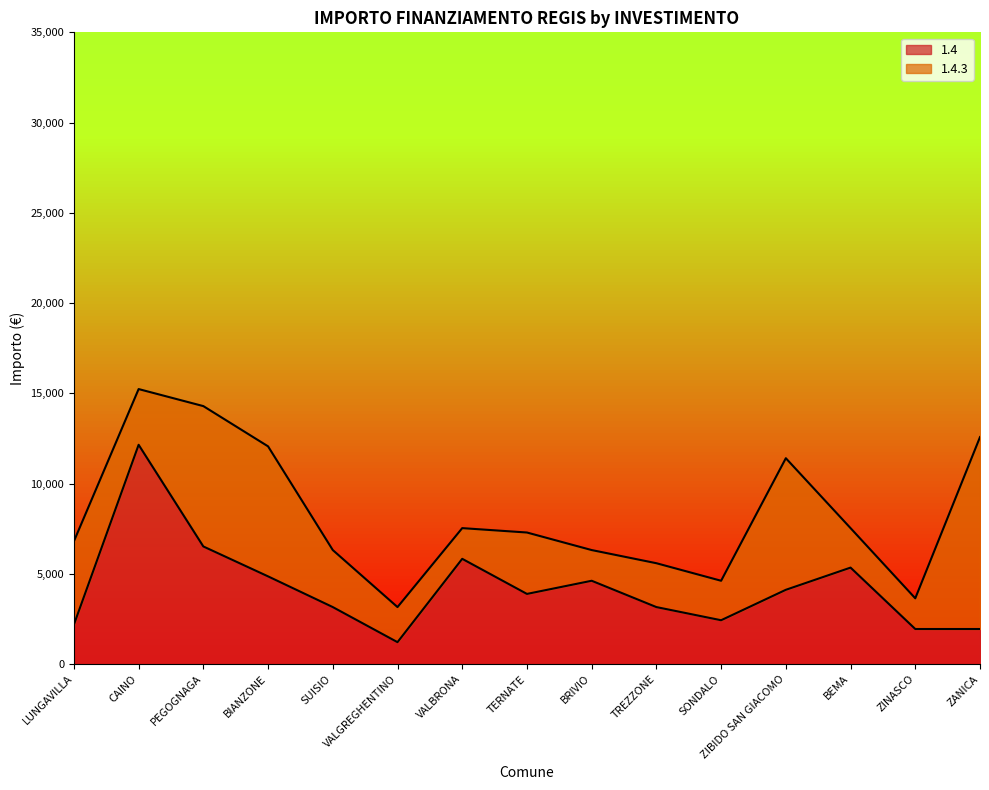

Which category has the lowest value in the 1.4 series?

VALGREGHENTINO